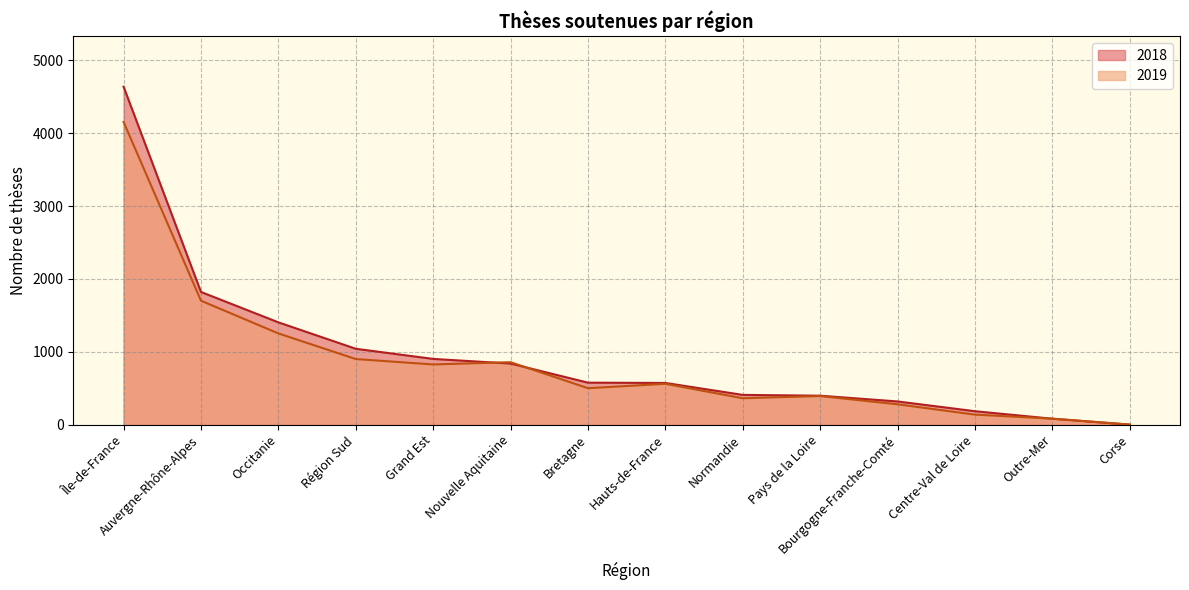

What is the total value across all series at Nouvelle Aquitaine?

1695